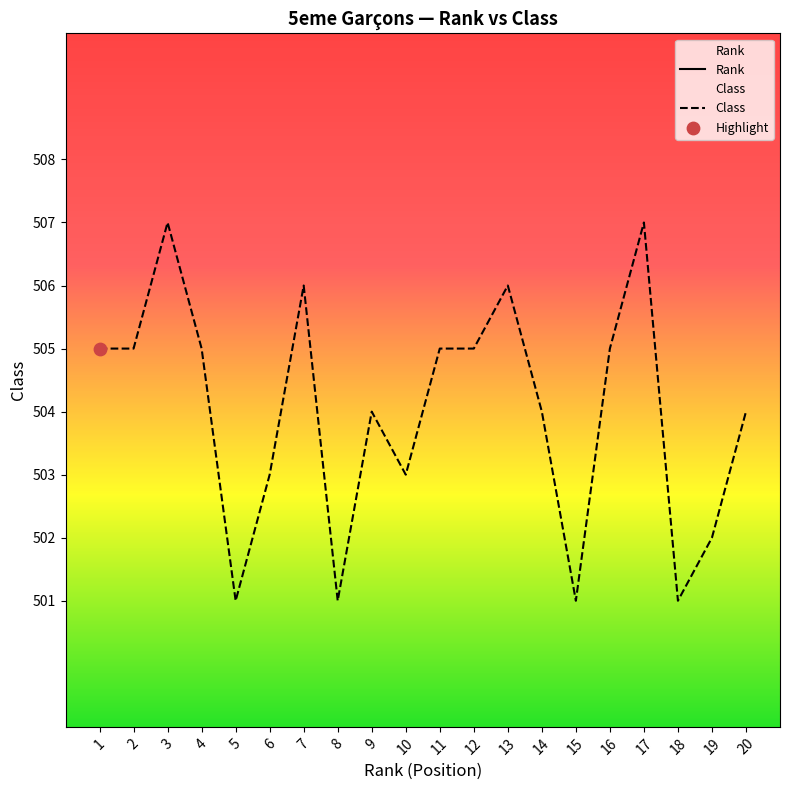

What is the total value across all series at 7?

513